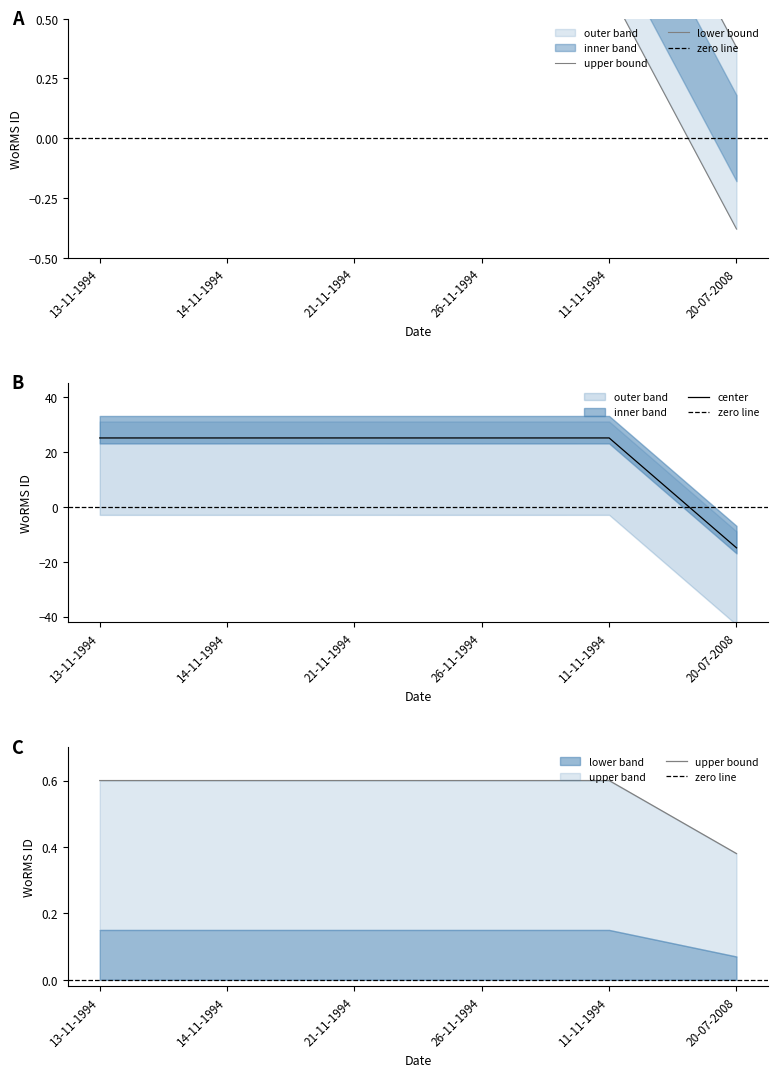

What is the label of the 5th point from the left?

11-11-1994